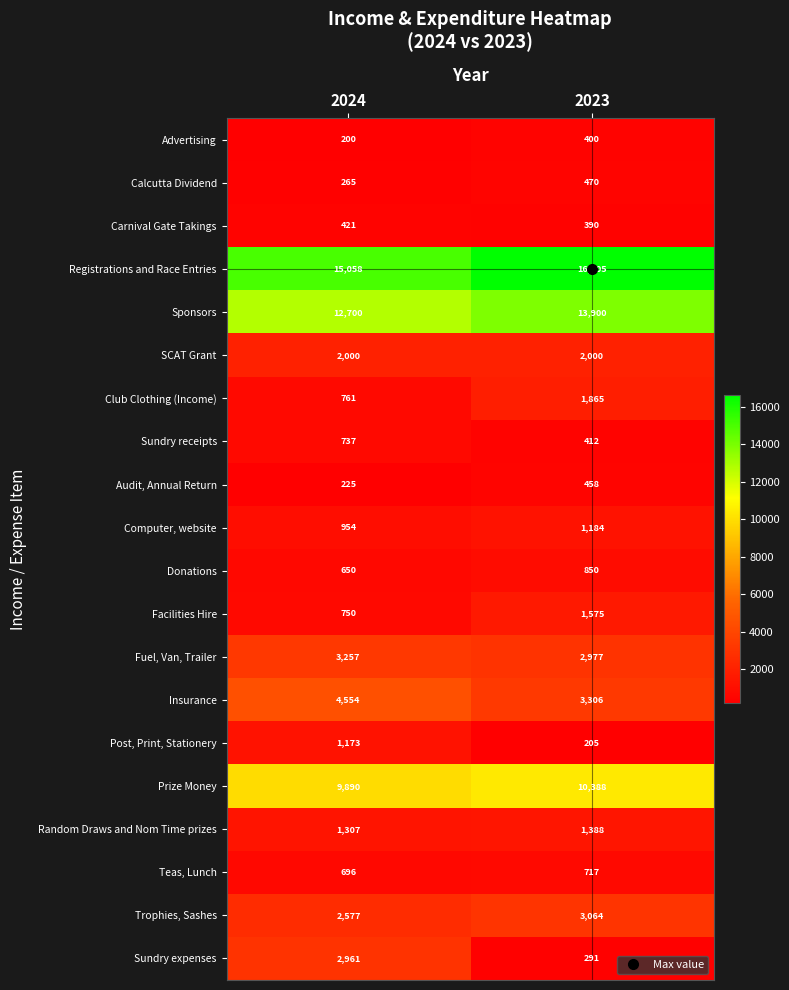

Is it true that Teas, Lunch equals 1053 at 2024?

False